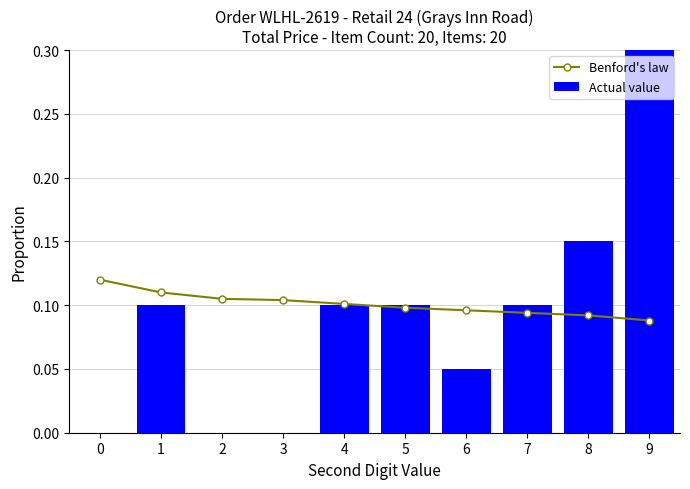

True or false: Actual value has a value of 0.1 at 5.

True